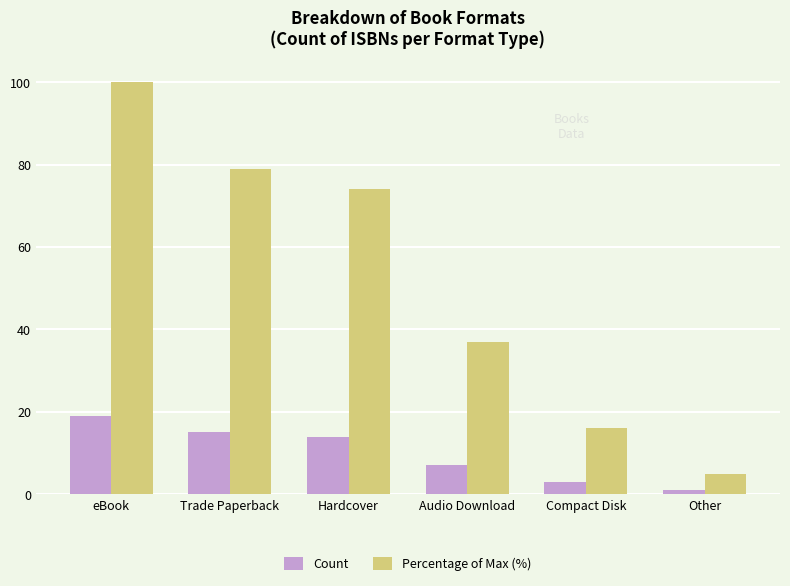

List the labels in order of Count value, smallest first.

Other, Compact Disk, Audio Download, Hardcover, Trade Paperback, eBook